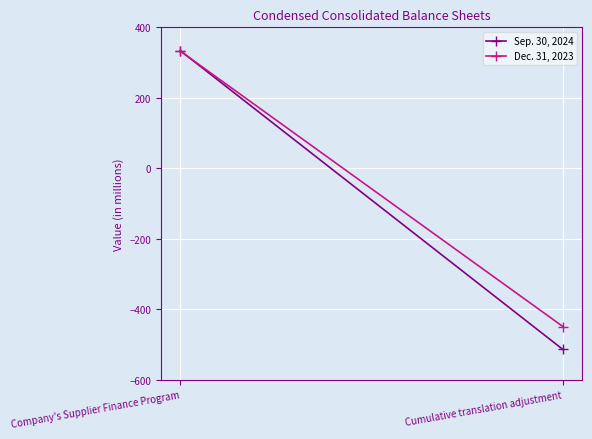

Reading left to right, list all the values displayed in this chart.

Sep. 30, 2024: 334	-514
Dec. 31, 2023: 333	-449